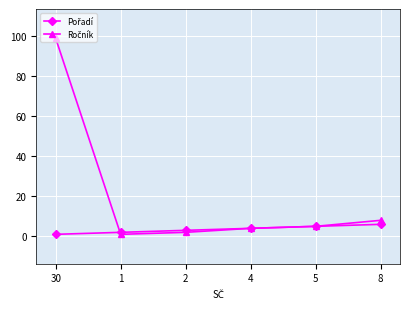

At which category is the sum across all series the highest?

30